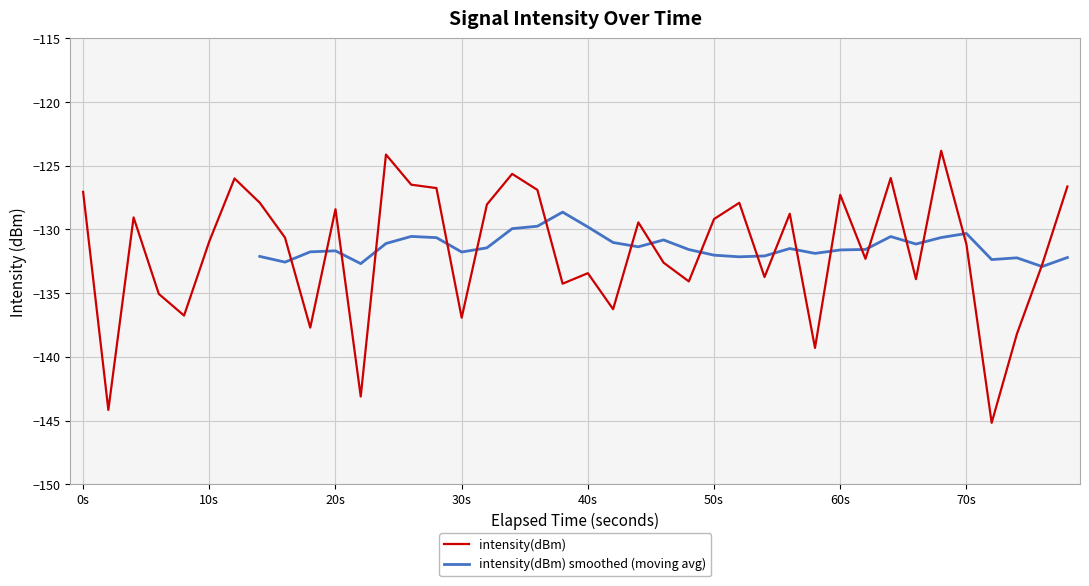

What is the average value?

-131.7